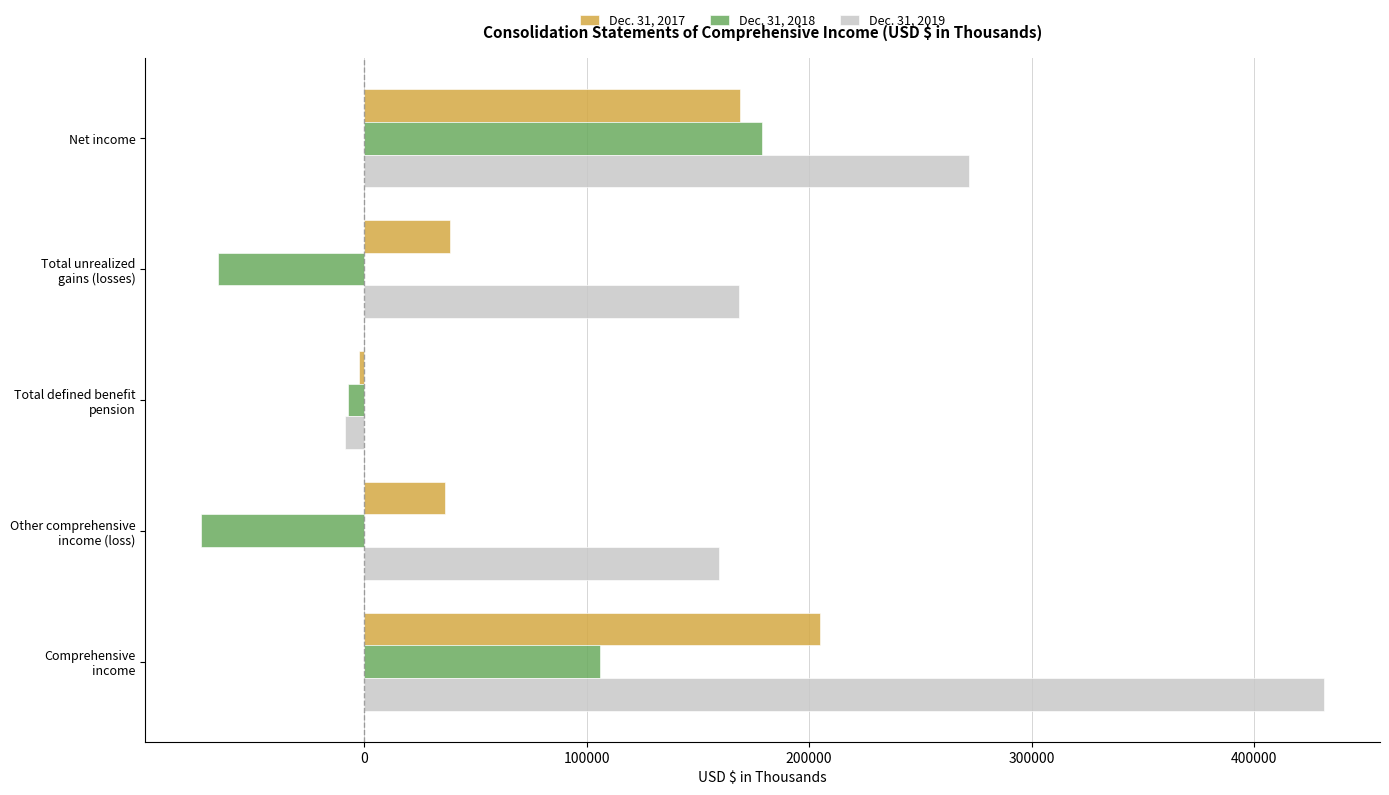

True or false: Dec. 31, 2017 has a value of 60750 at Net income.

False